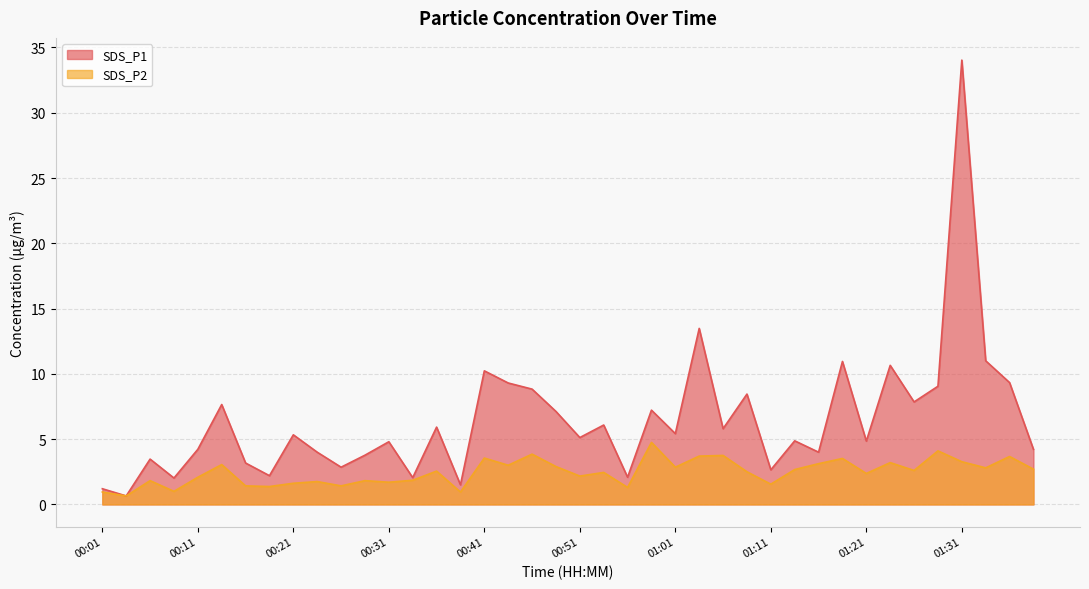

Count the number of data series in this chart.

2